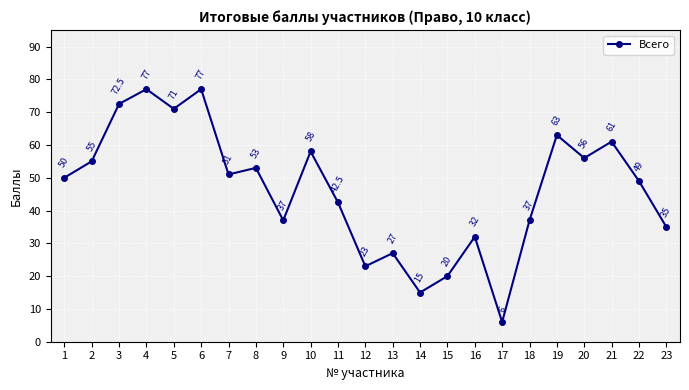

Between 9 and 19, which is larger?

19